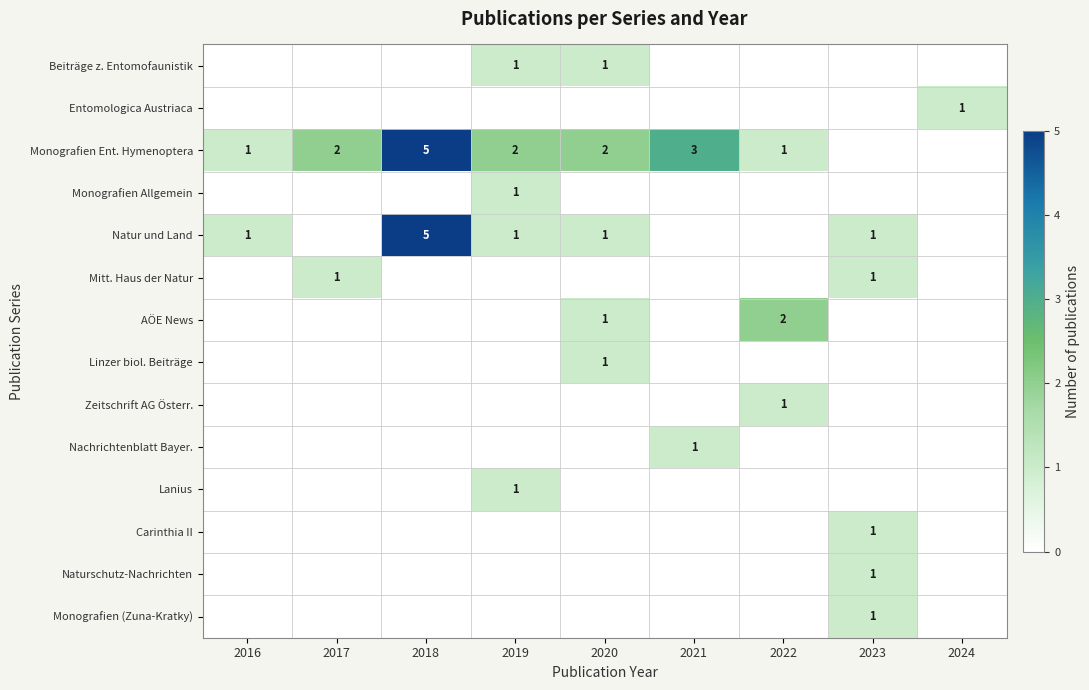

The Lanius series shows 0 at 2018. True or false?

True